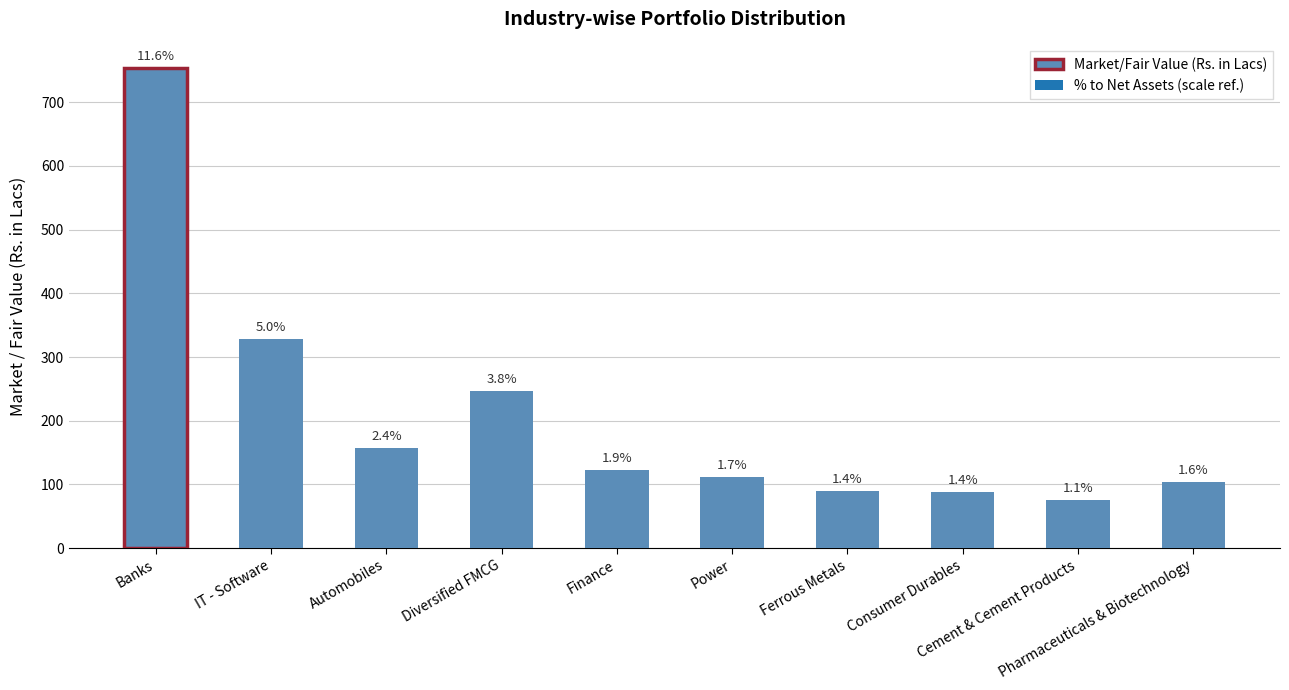

What is the label of the 1st bar from the left?

Banks